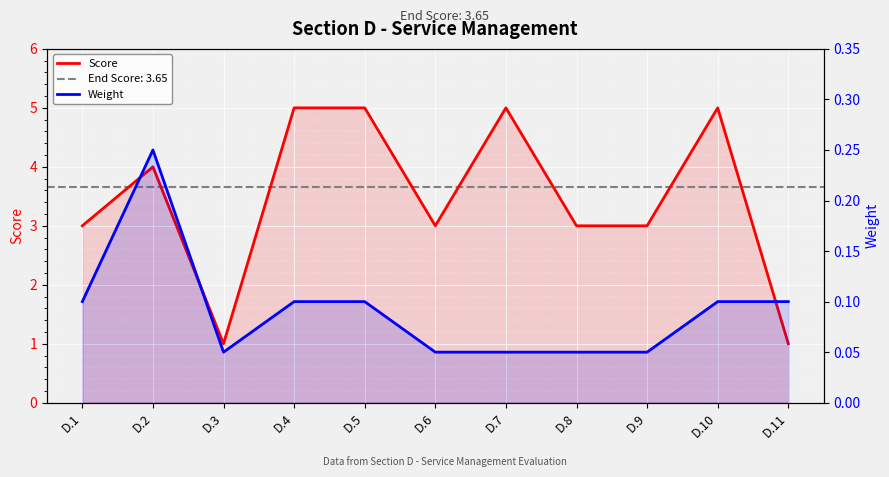

What is the difference between the maximum and second lowest values in the Score series?

4.0